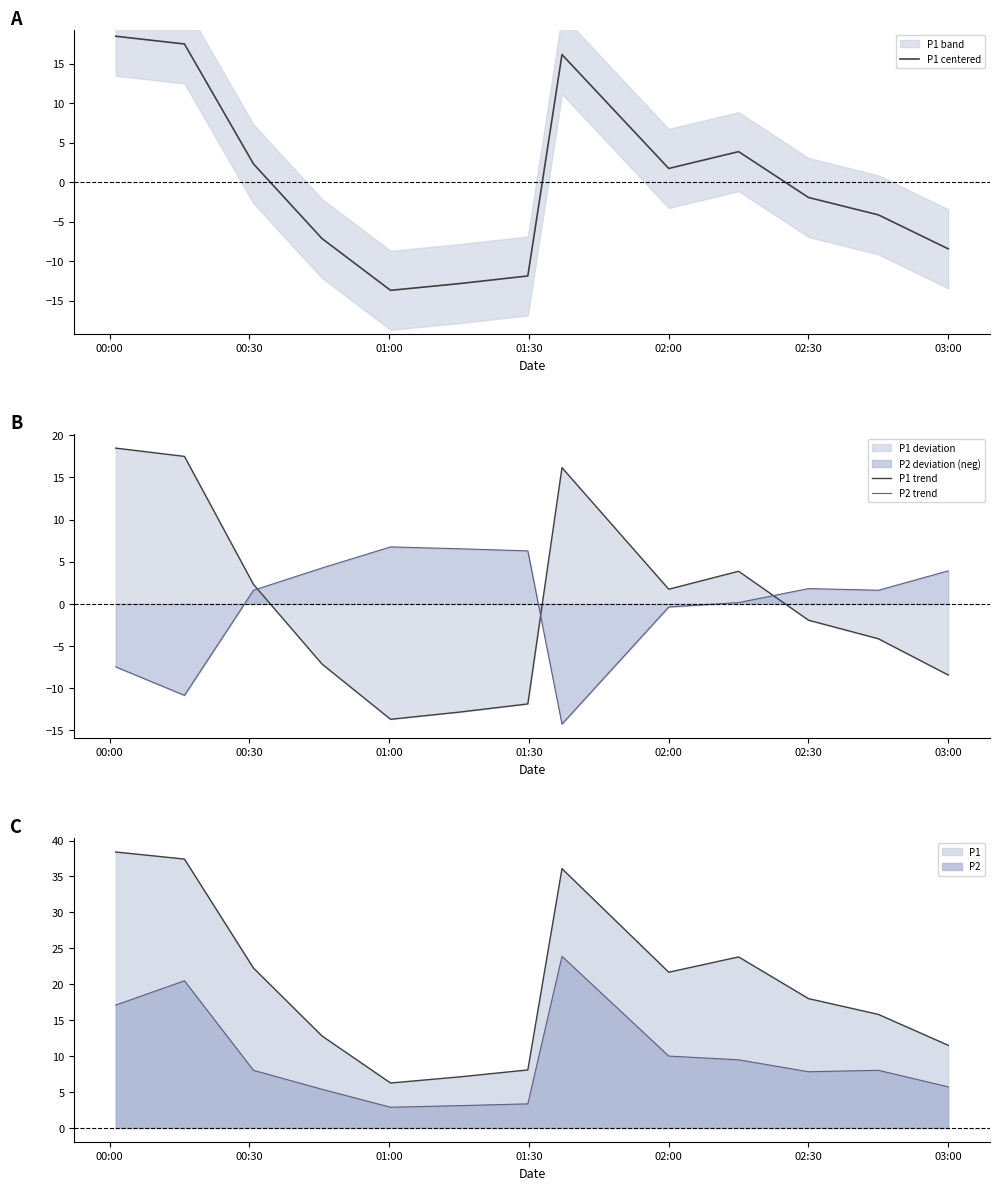

In P1 centered, how many points are lower than both neighbors (excluding endpoints)?

2